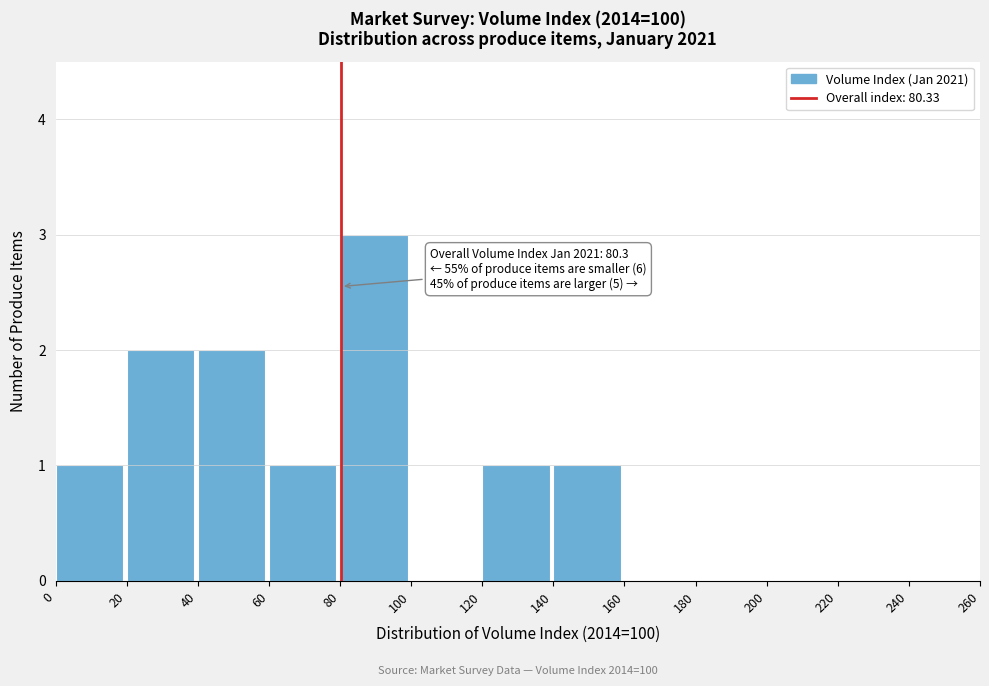

Over which range of the x-axis is the bar tallest?

80 to 100